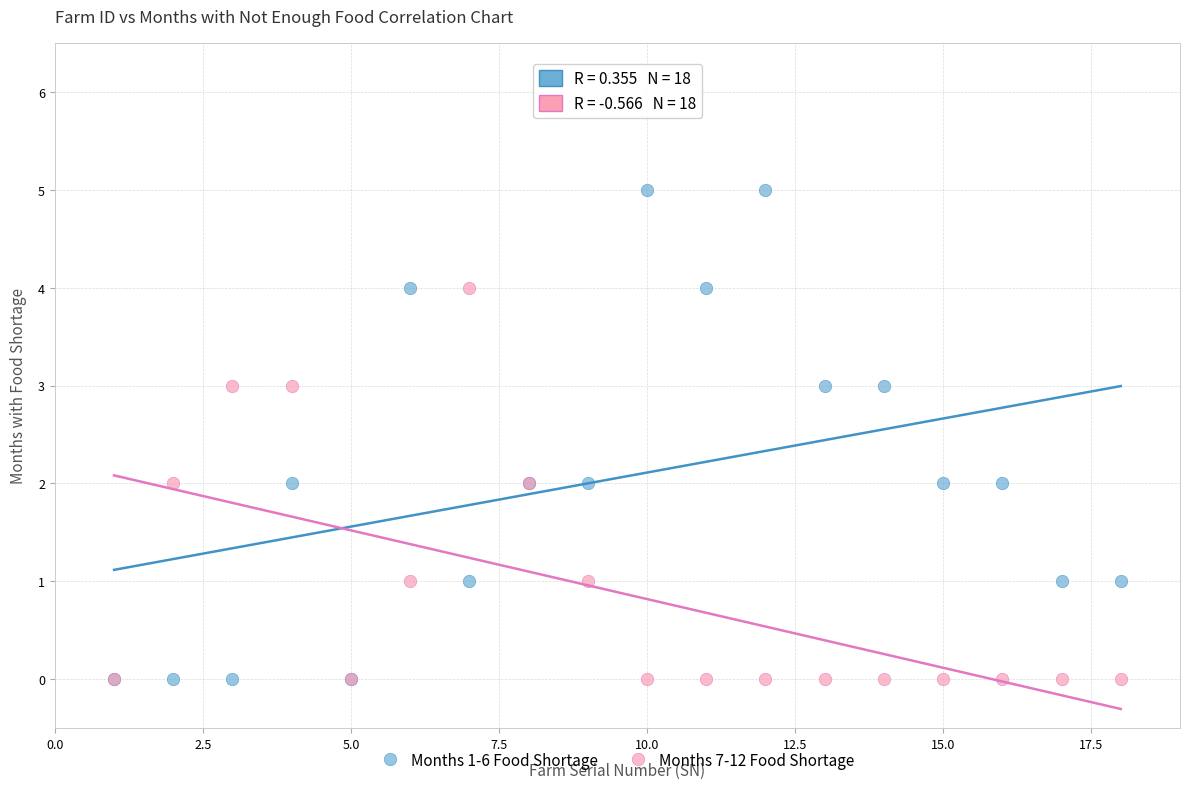

What are all the series names shown in the legend?

Months 1-6 Food Shortage, Months 7-12 Food Shortage